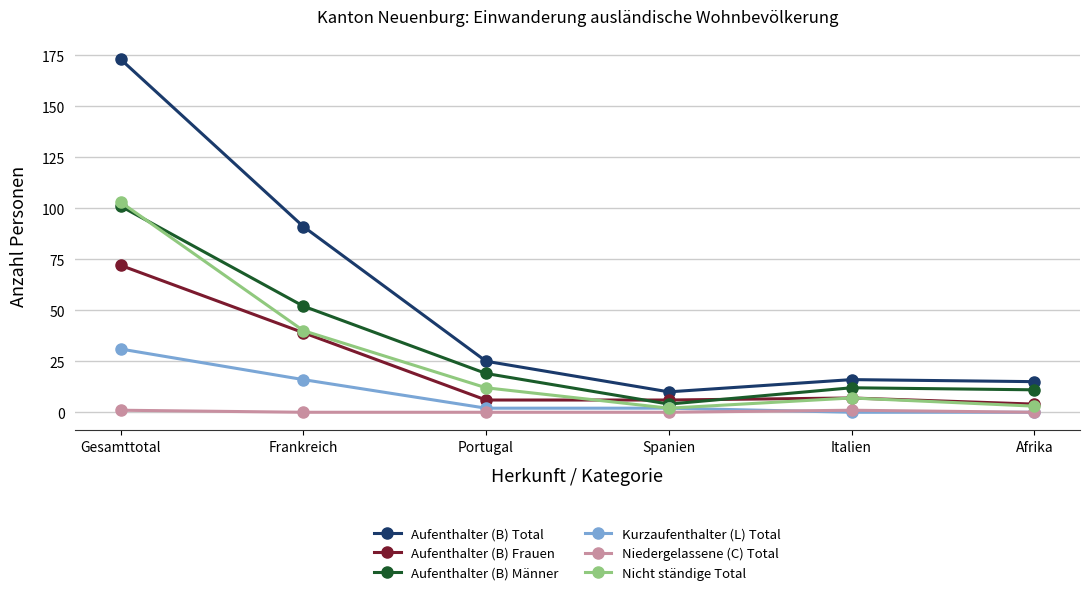

The value of Kurzaufenthalter (L) Total at Italien is -10. True or false?

False